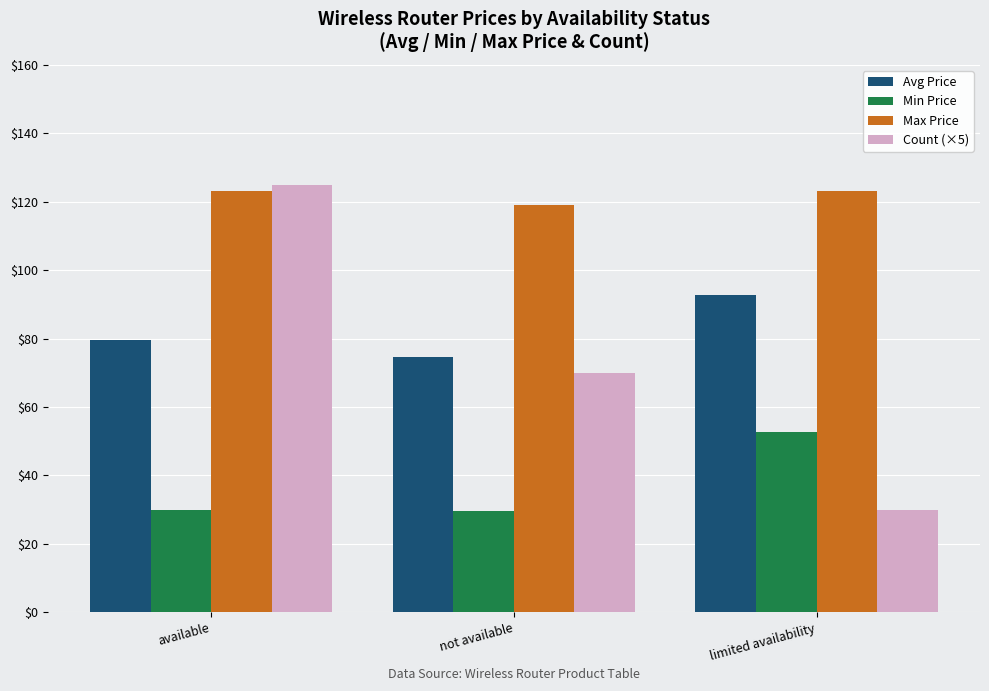

How many series are shown in this chart?

4